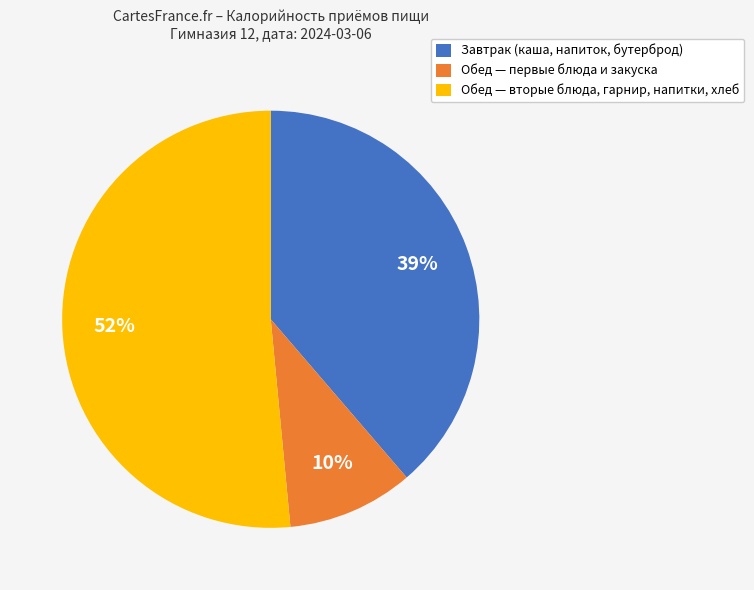

Is the sum of Обед — первые блюда и закуска and Обед — вторые блюда, гарнир, напитки, хлеб greater than half?

Yes